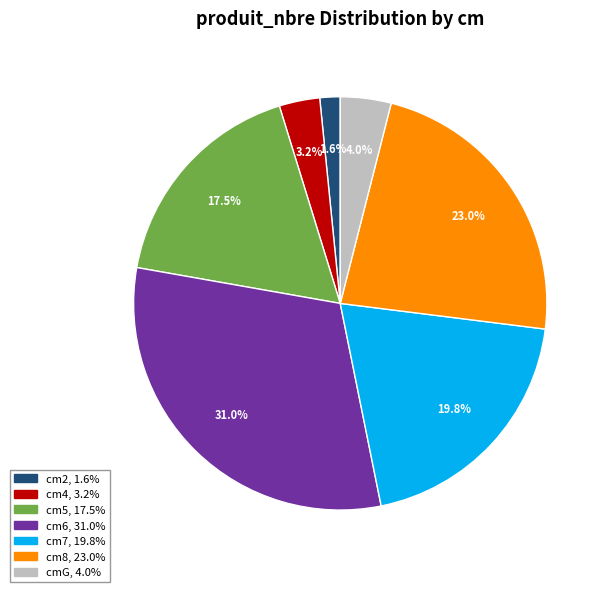

To the nearest percent, what is the average slice percentage?

14%